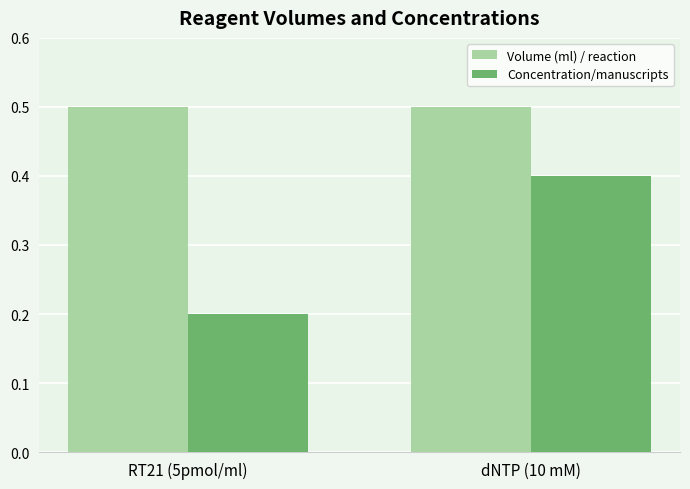

The value of Volume (ml) / reaction at dNTP (10 mM) is 0.5. True or false?

True